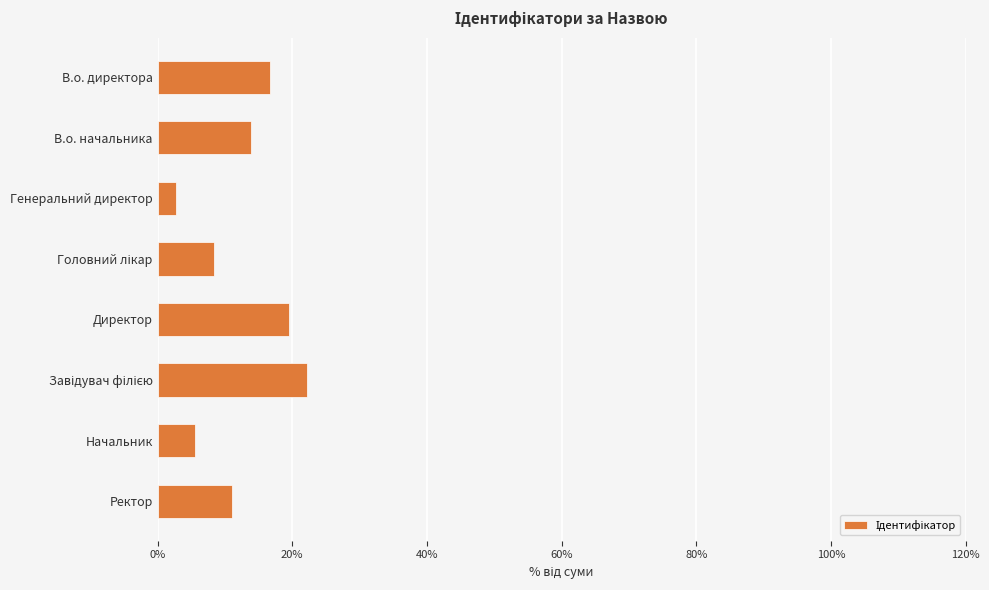

Reading bottom to top, extract all data points from this chart.

11.1	5.6	22.2	19.4	8.3	2.8	13.9	16.7